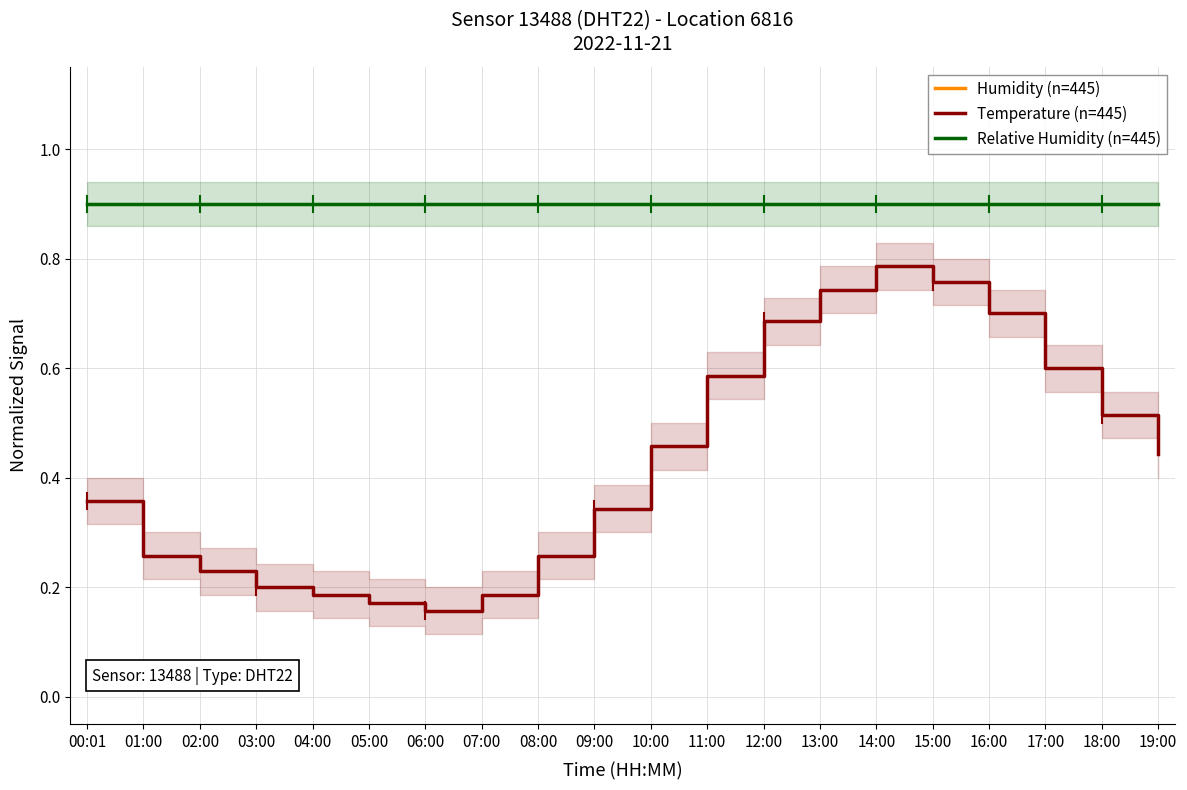

List the labels in order of Relative Humidity (n=445) value, largest first.

00:01, 01:00, 02:00, 03:00, 04:00, 05:00, 06:00, 07:00, 08:00, 09:00, 10:00, 11:00, 12:00, 13:00, 14:00, 15:00, 16:00, 17:00, 18:00, 19:00